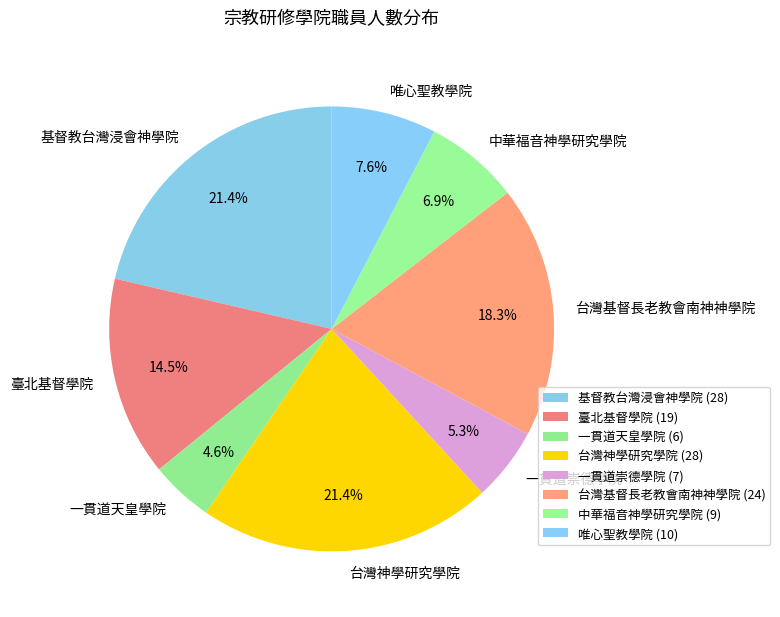

How many segments does this pie chart have?

8